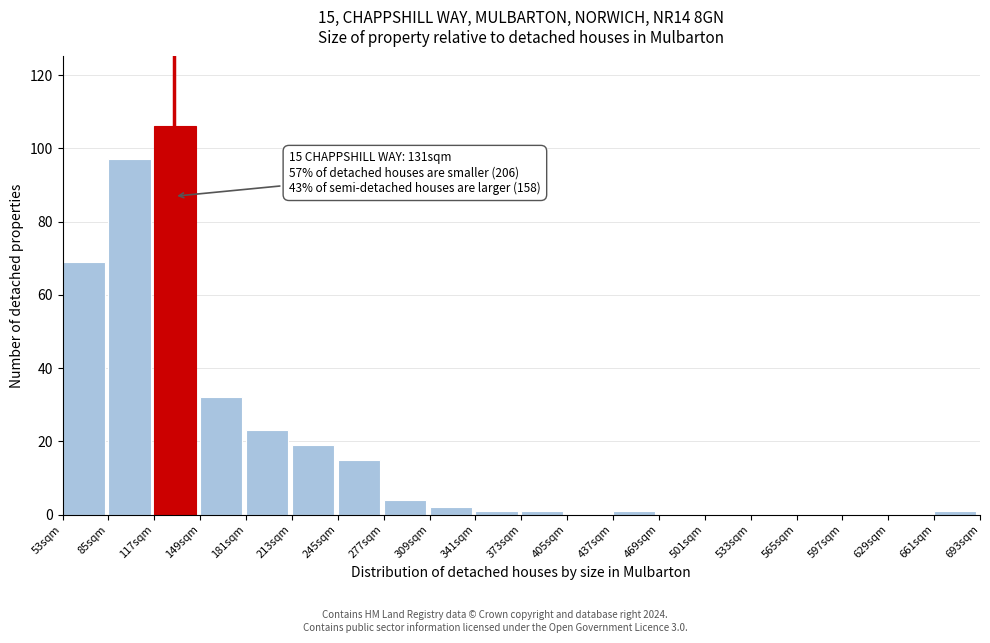

Reading left to right, what are all the values shown in this chart?

53sqm=69	85sqm=97	117sqm=106	149sqm=32	181sqm=23	213sqm=19	245sqm=15	277sqm=4	309sqm=2	341sqm=1	373sqm=1	405sqm=0	437sqm=1	469sqm=0	501sqm=0	533sqm=0	565sqm=0	597sqm=0	629sqm=0	661sqm=1